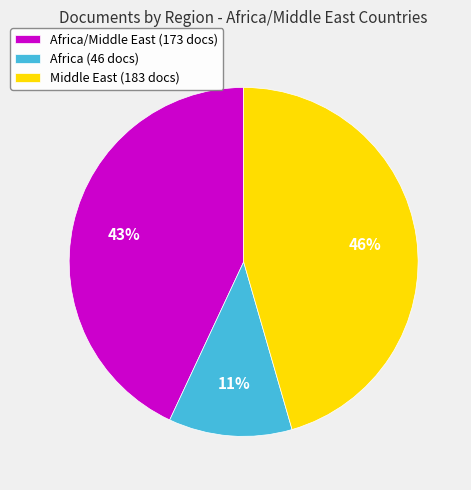

Rank the categories by value from lowest to highest.

Africa (46 docs), Africa/Middle East (173 docs), Middle East (183 docs)